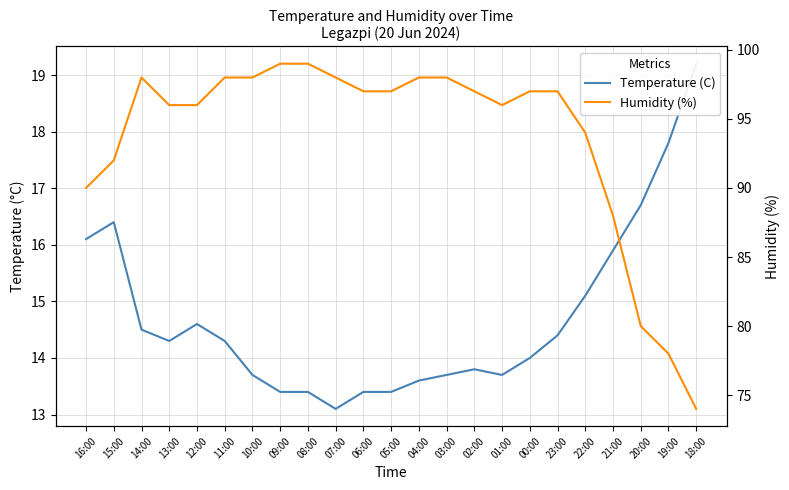

True or false: Humidity (%) and Temperature (C) cross at least once.

False